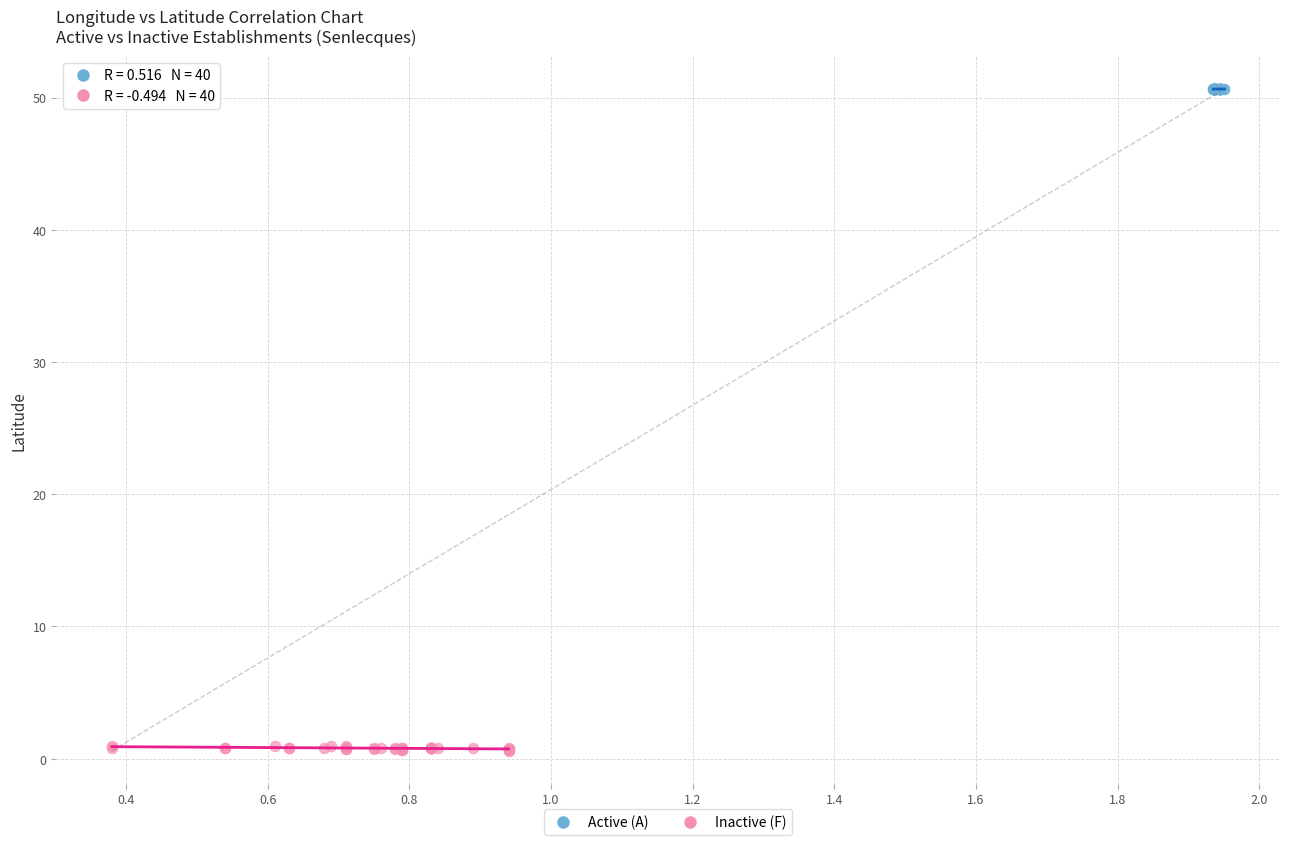

Which series contains the highest Y value?

Active (A)